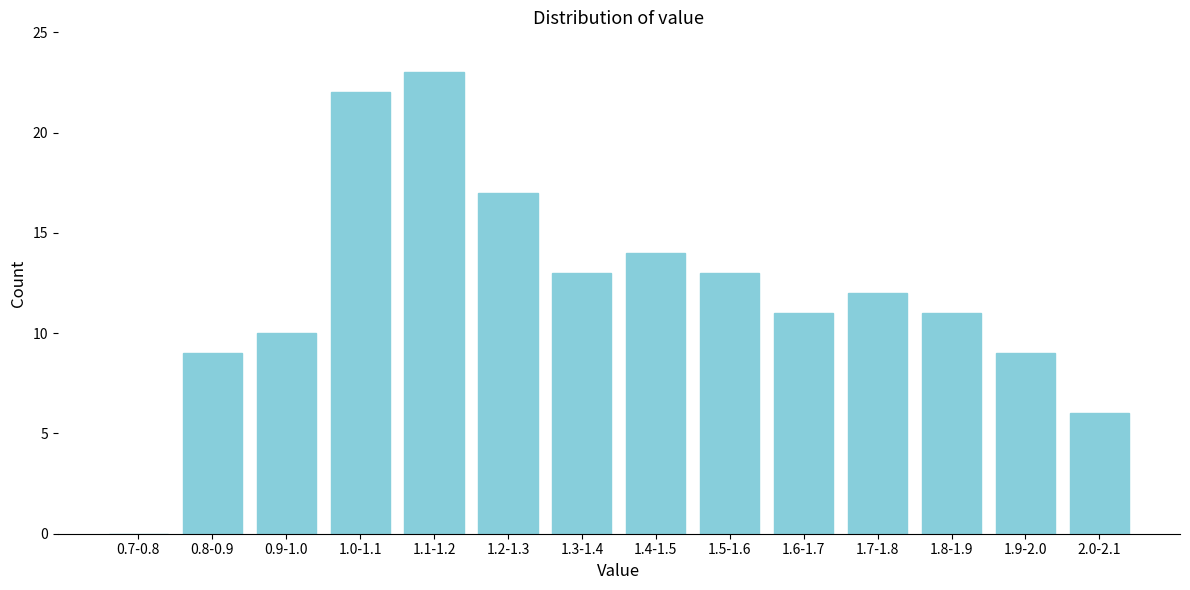

Reading left to right, extract all data points from this chart.

0.7-0.8=0	0.8-0.9=9	0.9-1.0=10	1.0-1.1=22	1.1-1.2=23	1.2-1.3=17	1.3-1.4=13	1.4-1.5=14	1.5-1.6=13	1.6-1.7=11	1.7-1.8=12	1.8-1.9=11	1.9-2.0=9	2.0-2.1=6